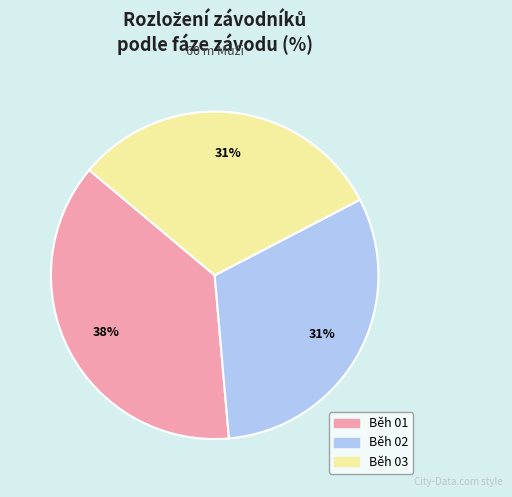

How many slices are in this pie chart?

3